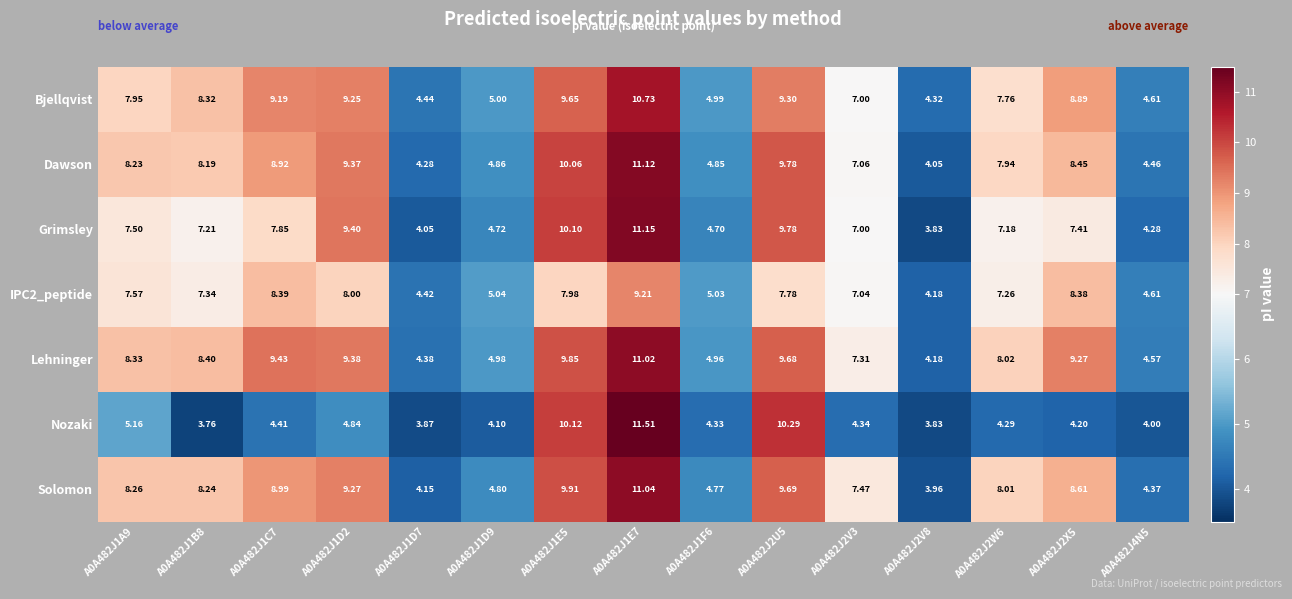

Which series changed the most between A0A482J2V3 and A0A482J2W6?

Dawson